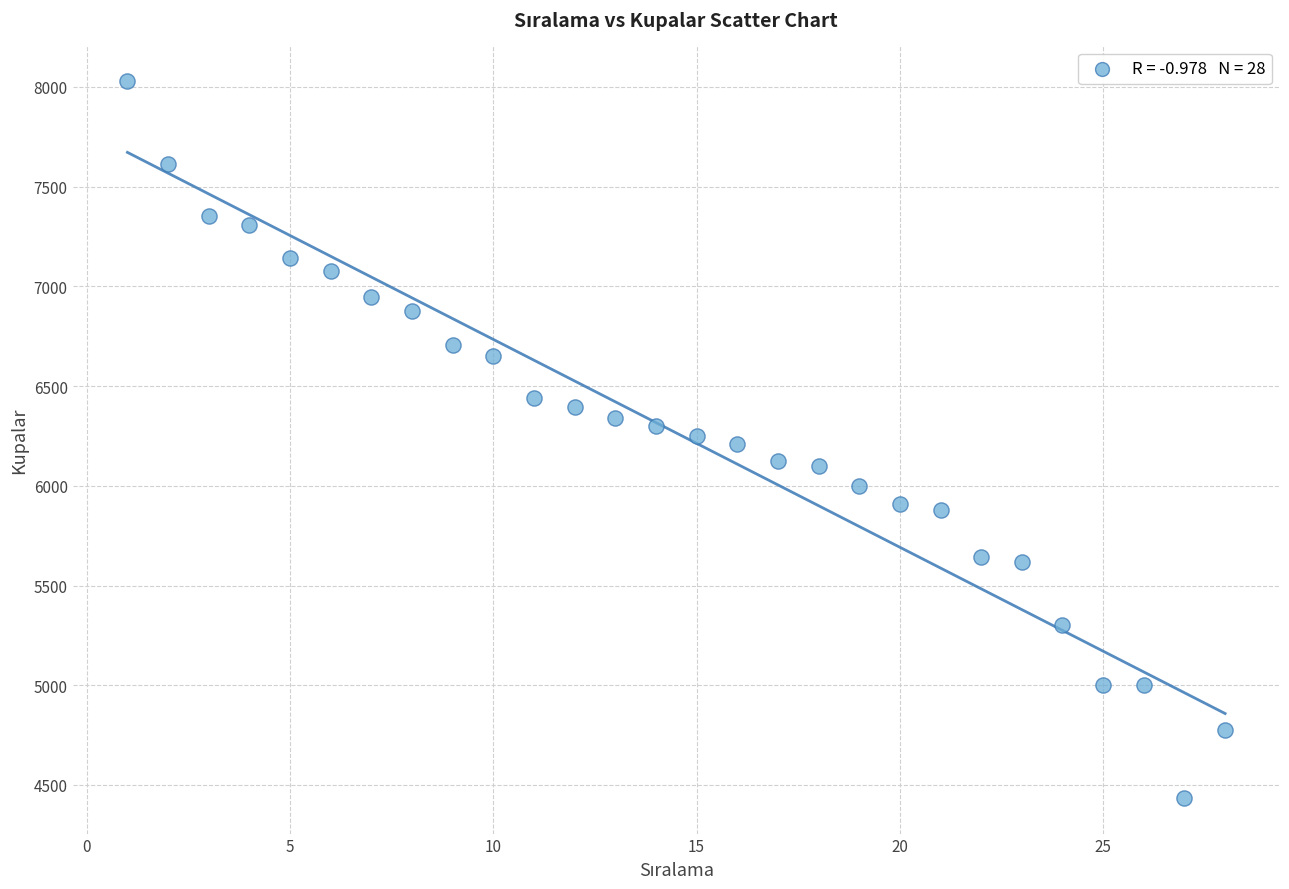

What is the range of Y values (max minus min)?

3592